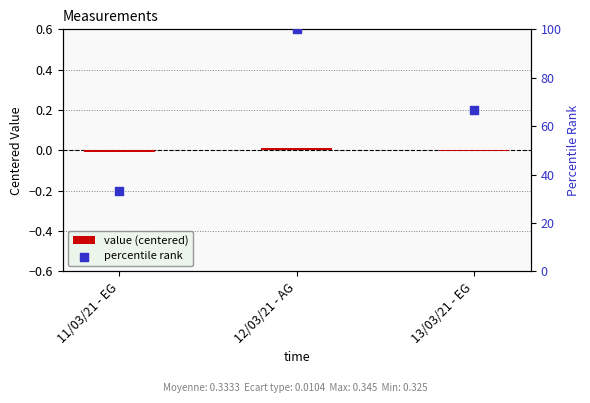

At how many categories does at least one series exceed 85?

1